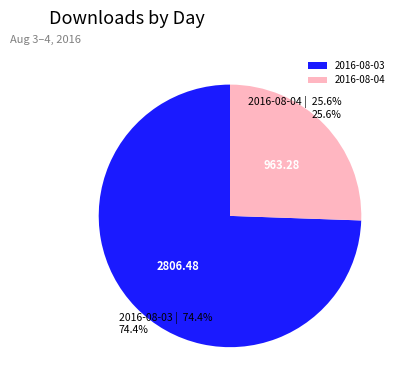

Approximately how many times larger is the value at 2016-08-04 compared to 2016-08-03?

0.3